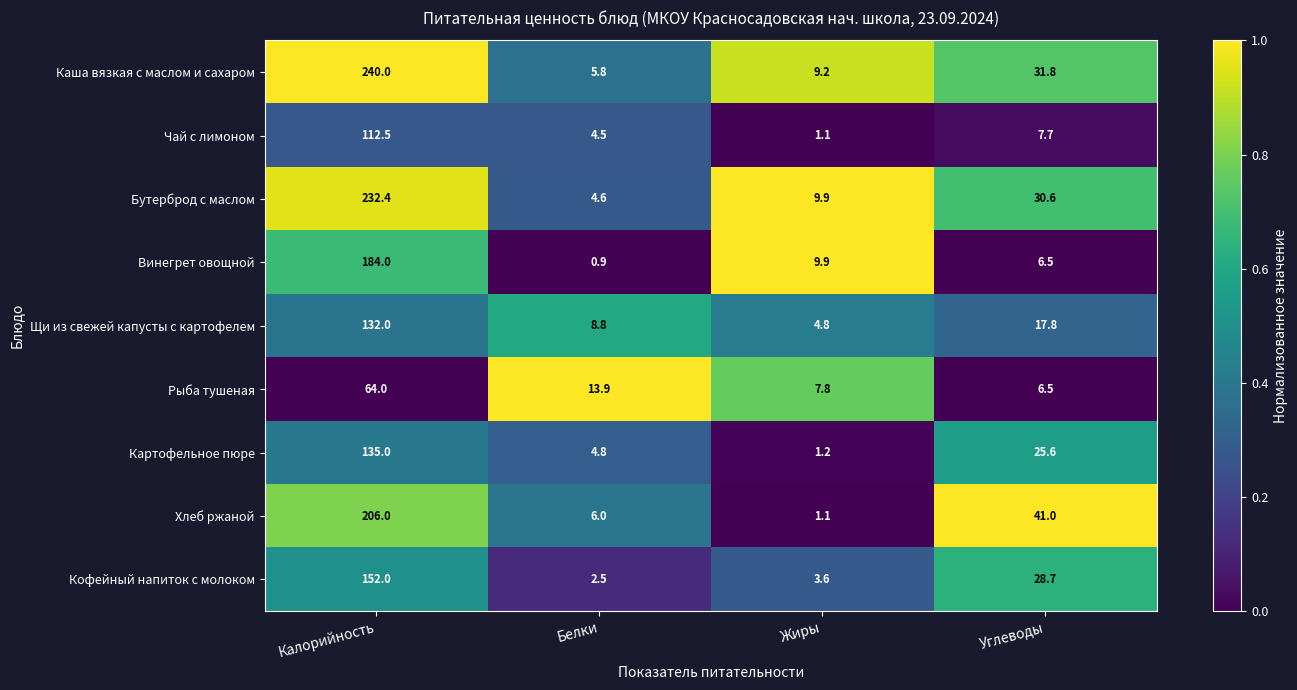

Rank the series by their maximum value, from lowest to highest.

Рыба тушеная, Чай с лимоном, Щи из свежей капусты с картофелем, Картофельное пюре, Кофейный напиток с молоком, Винегрет овощной, Хлеб ржаной, Бутерброд с маслом, Каша вязкая с маслом и сахаром